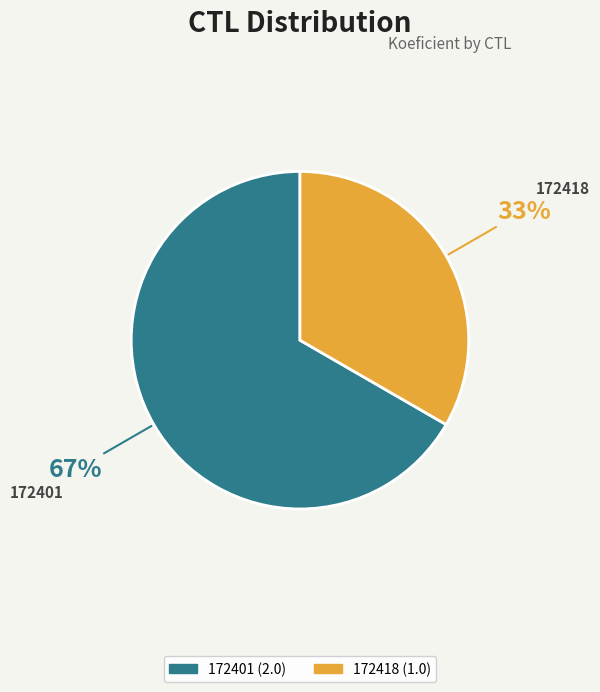

What is the ratio of the value at 172401 to the value at 172418?

2.0